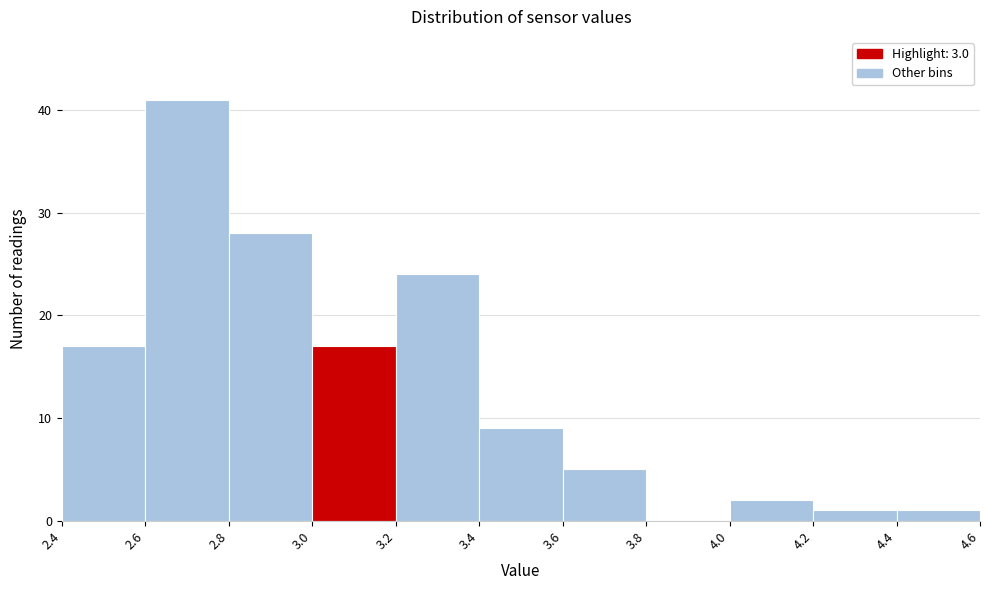

Reading left to right, list every bar in this chart as the range it spans on the x-axis followed by its height. The values are not printed on the chart, so give them approximately, as read against the axis.

2.4 to 2.6: 17
2.6 to 2.8: 41
2.8 to 3.0: 28
3.0 to 3.2: 17
3.2 to 3.4: 24
3.4 to 3.6: 9
3.6 to 3.8: 5
3.8 to 4.0: 0
4.0 to 4.2: 2
4.2 to 4.4: 1
4.4 to 4.6: 1